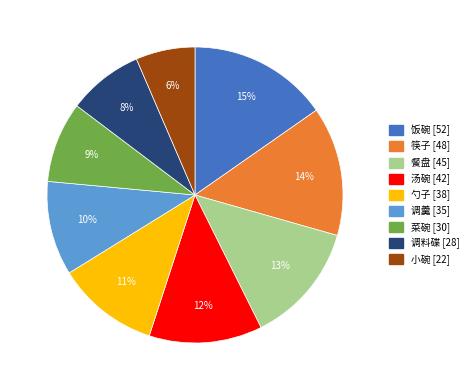

What is the smallest slice in the pie chart?

小碗